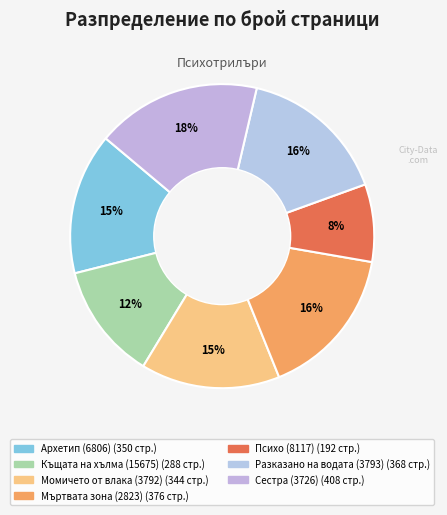

What is the change in value from Мъртвата зона (2823) to Сестра (3726)?

+32